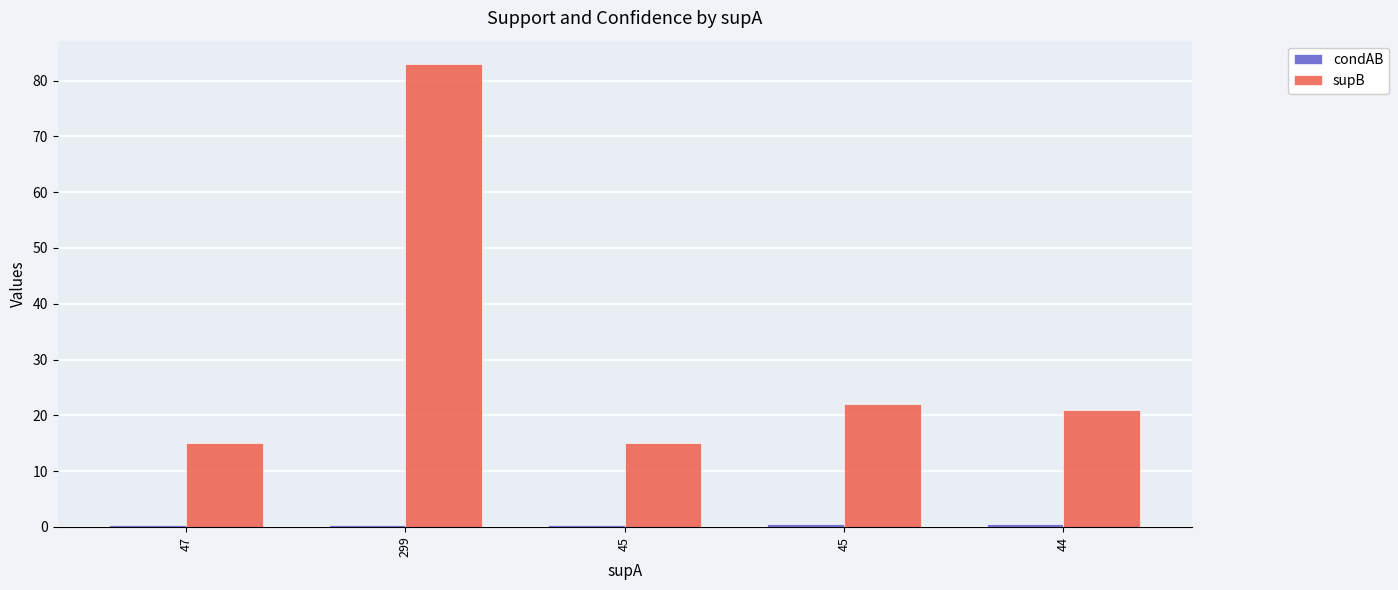

Count the number of categories in the chart.

5